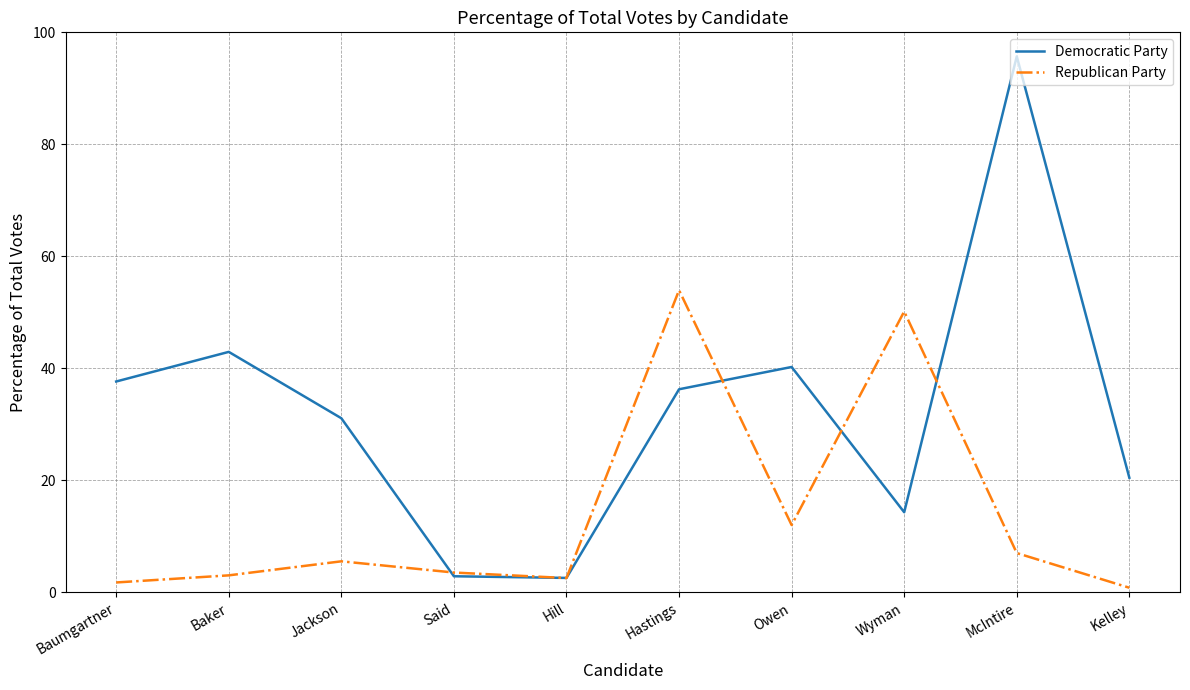

At which label is Democratic Party closest to 49?

Baker